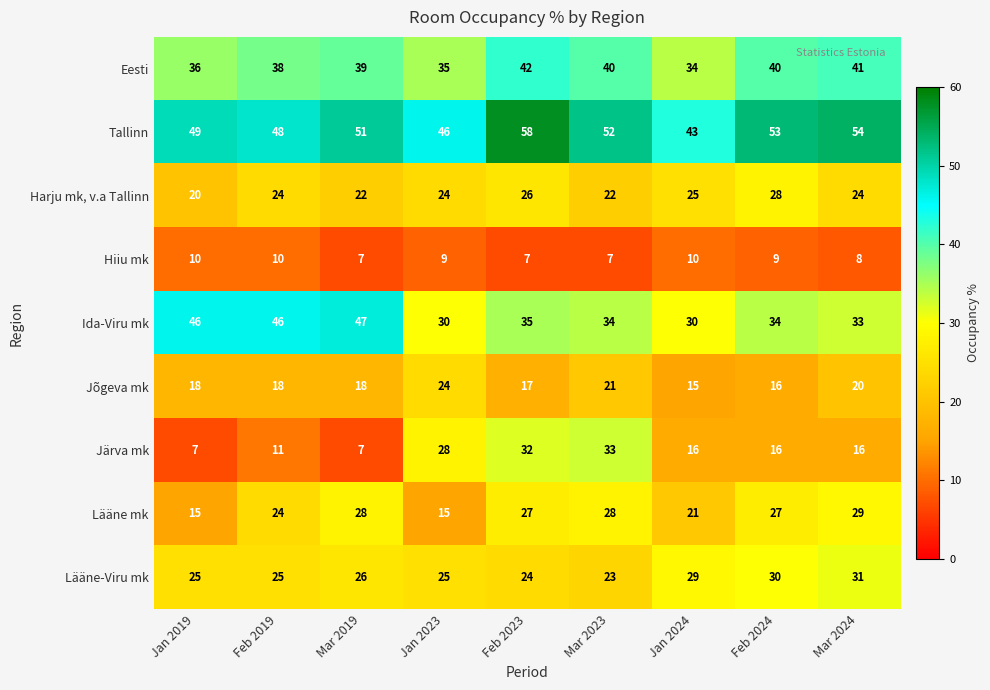

True or false: Tallinn has a value of 92 at Feb 2023.

False